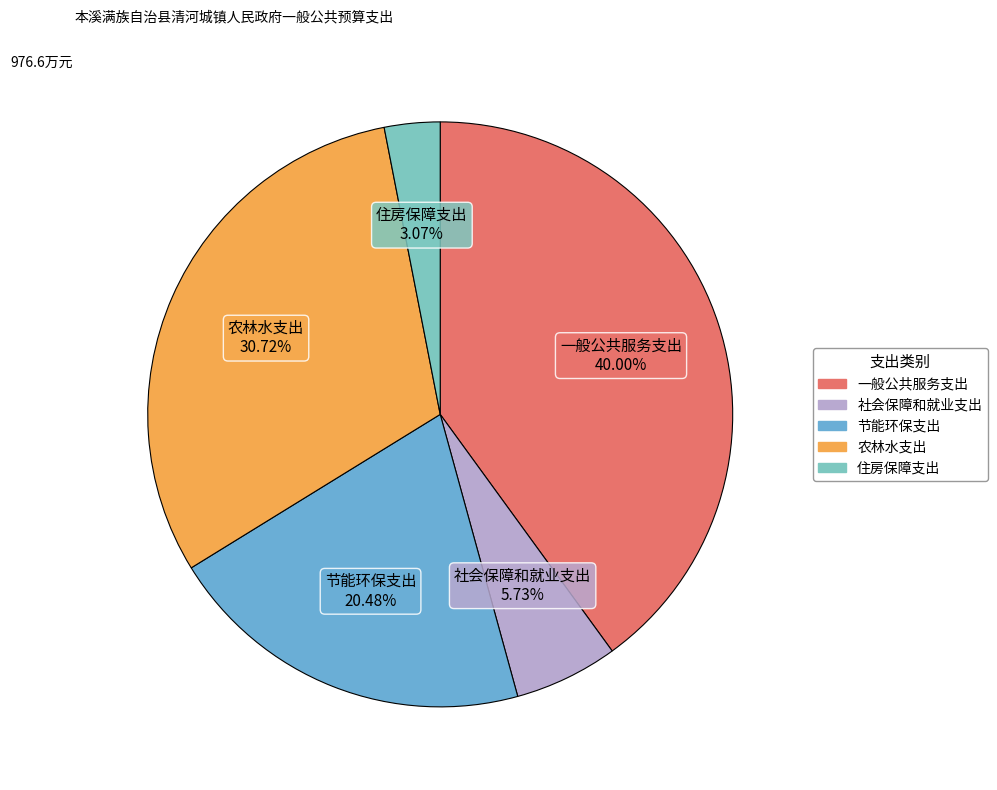

The 一般公共服务支出 slice represents 48% of the pie. True or false?

False